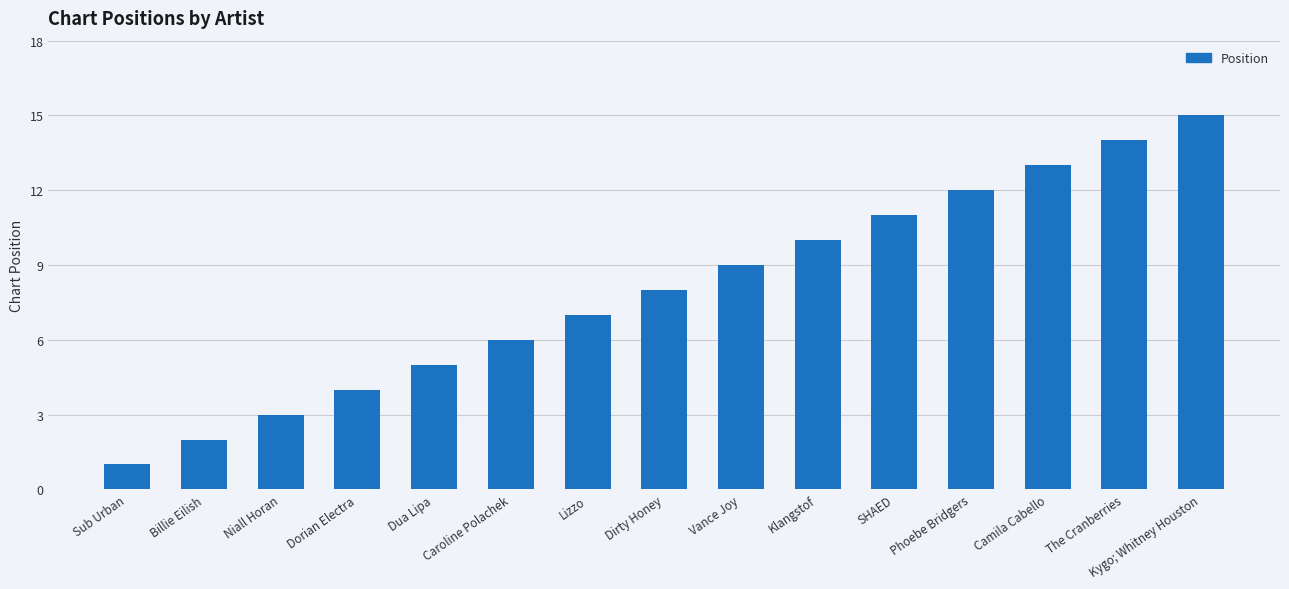

List the labels in order of value, largest first.

Kygo; Whitney Houston, The Cranberries, Camila Cabello, Phoebe Bridgers, SHAED, Klangstof, Vance Joy, Dirty Honey, Lizzo, Caroline Polachek, Dua Lipa, Dorian Electra, Niall Horan, Billie Eilish, Sub Urban